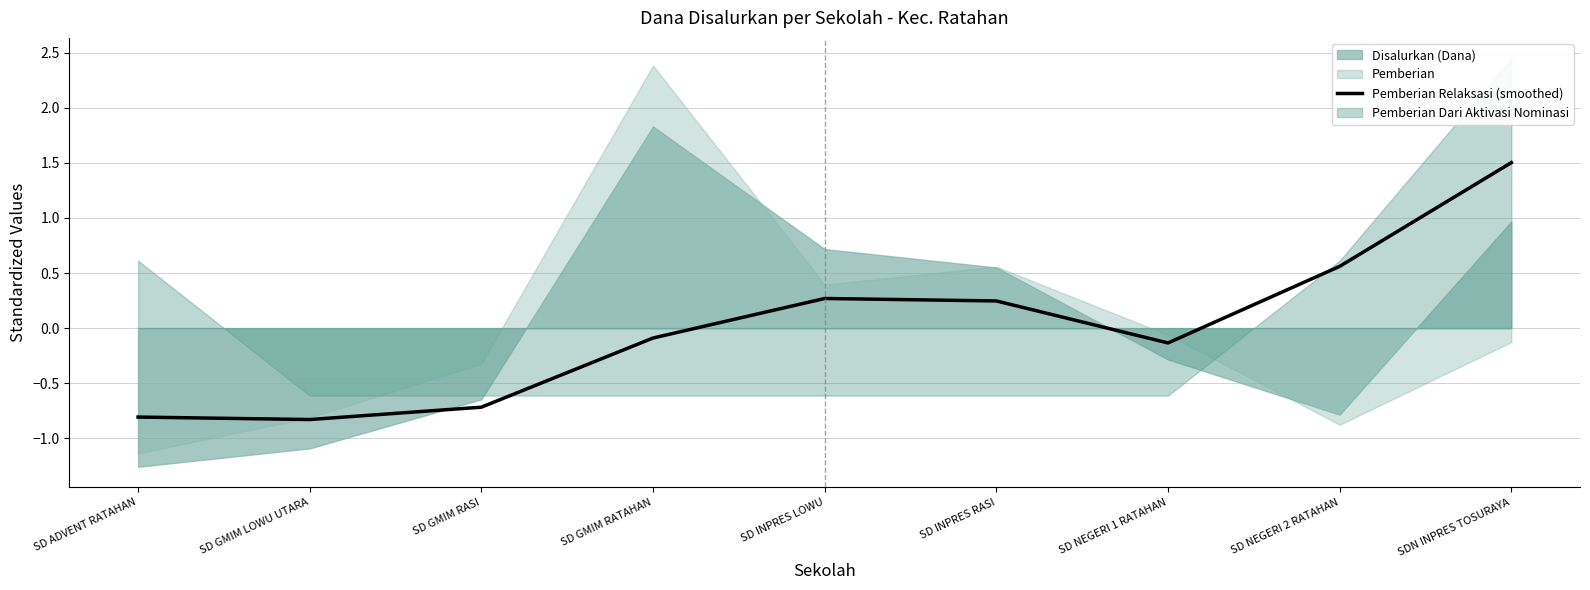

How many data points are less than 0?

5